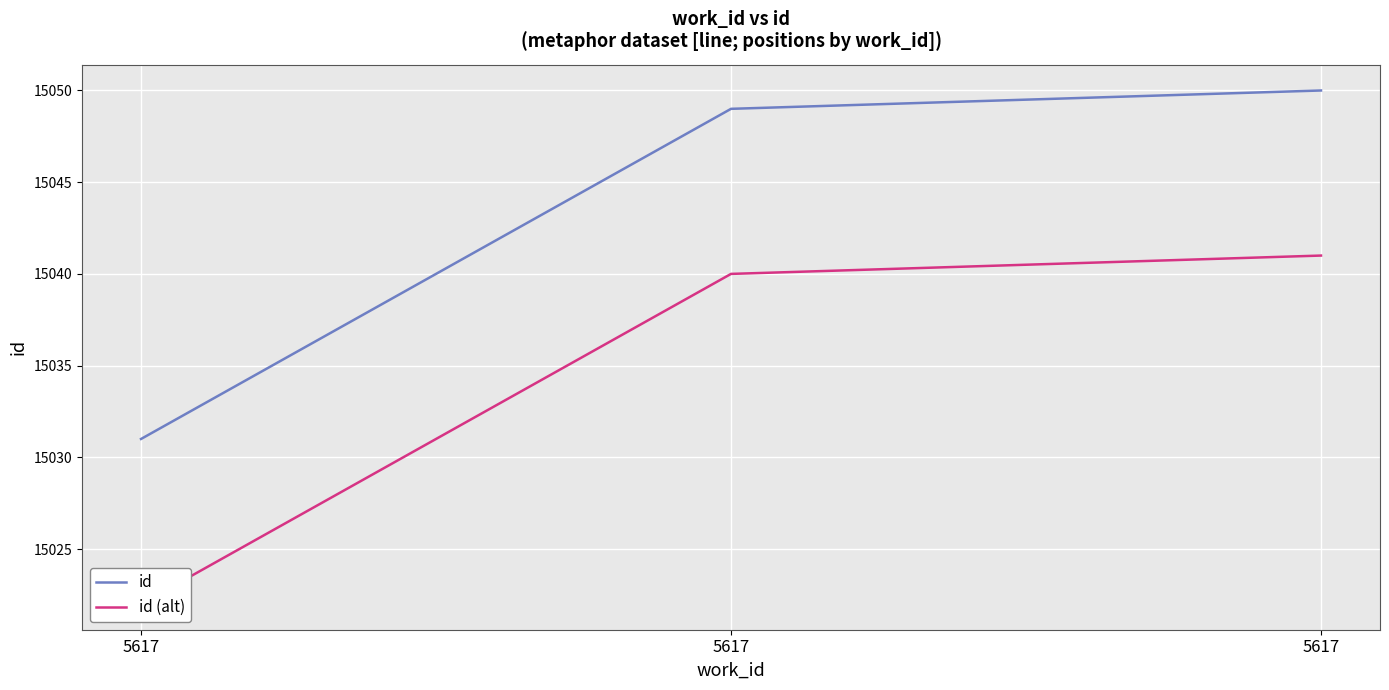

Which series has the largest total across all categories?

id